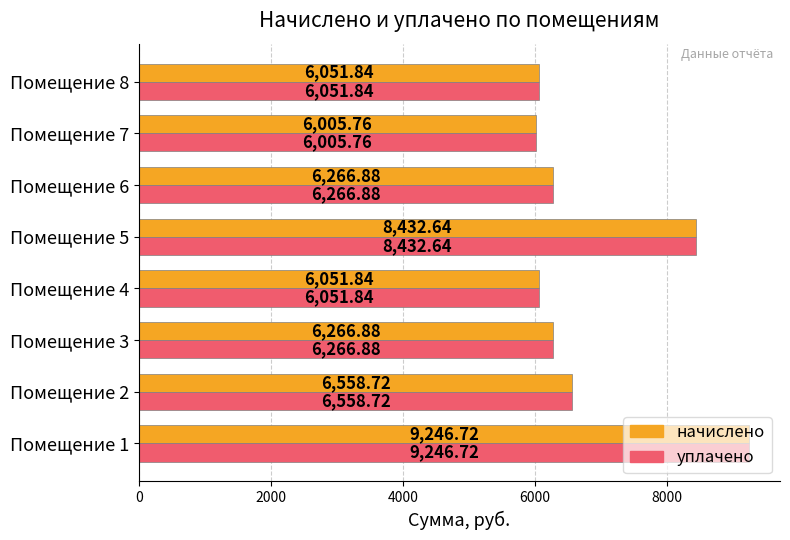

How many distinct data groups are displayed?

2